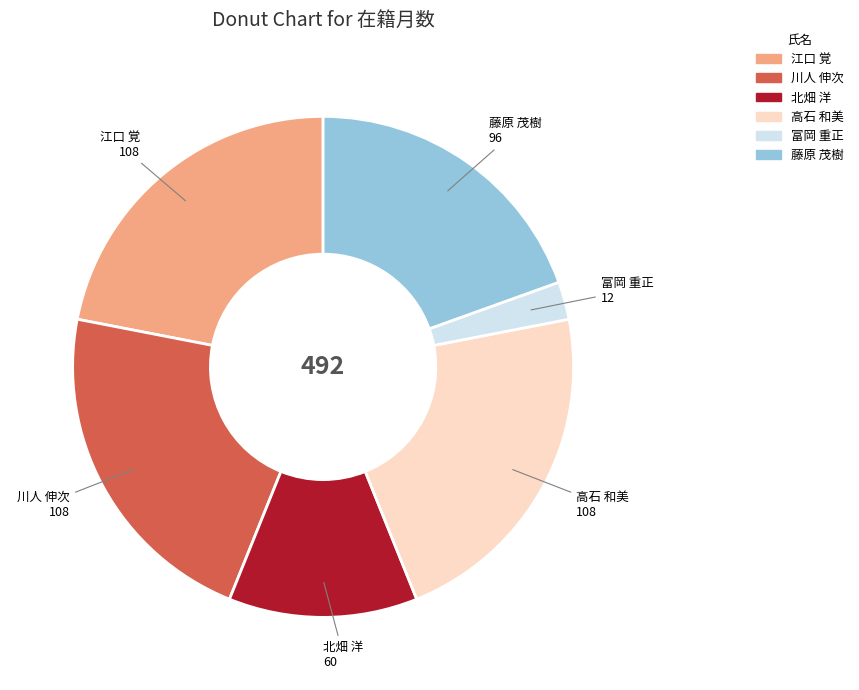

Is it true that 江口 覚 is 10% of the pie?

False